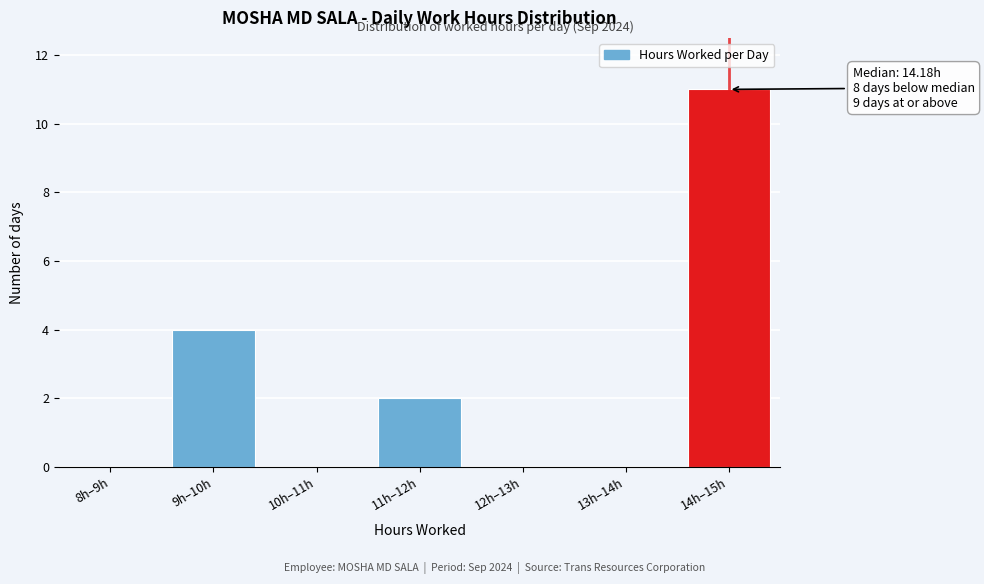

Reading left to right, transcribe all the data shown in this chart.

8h–9h=0	9h–10h=4	10h–11h=0	11h–12h=2	12h–13h=0	13h–14h=0	14h–15h=11